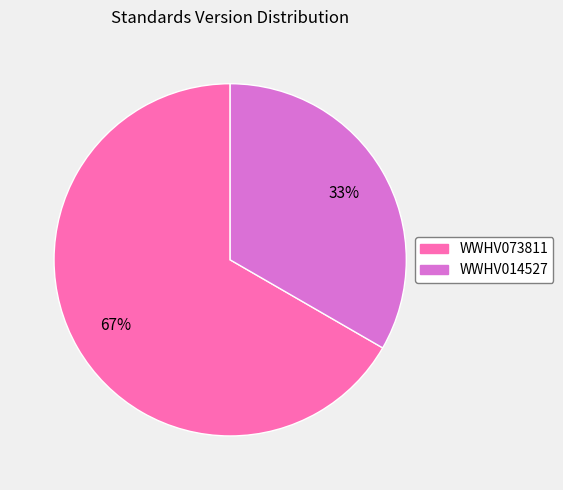

To the nearest percent, what is the average slice percentage?

50%